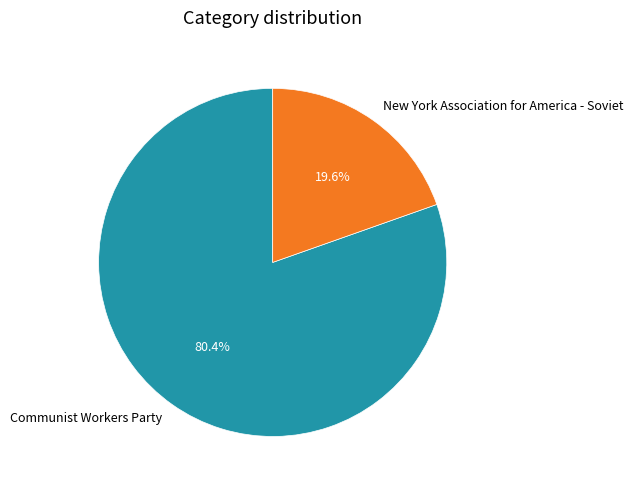

The New York Association for America - Soviet slice represents 34% of the pie. True or false?

False